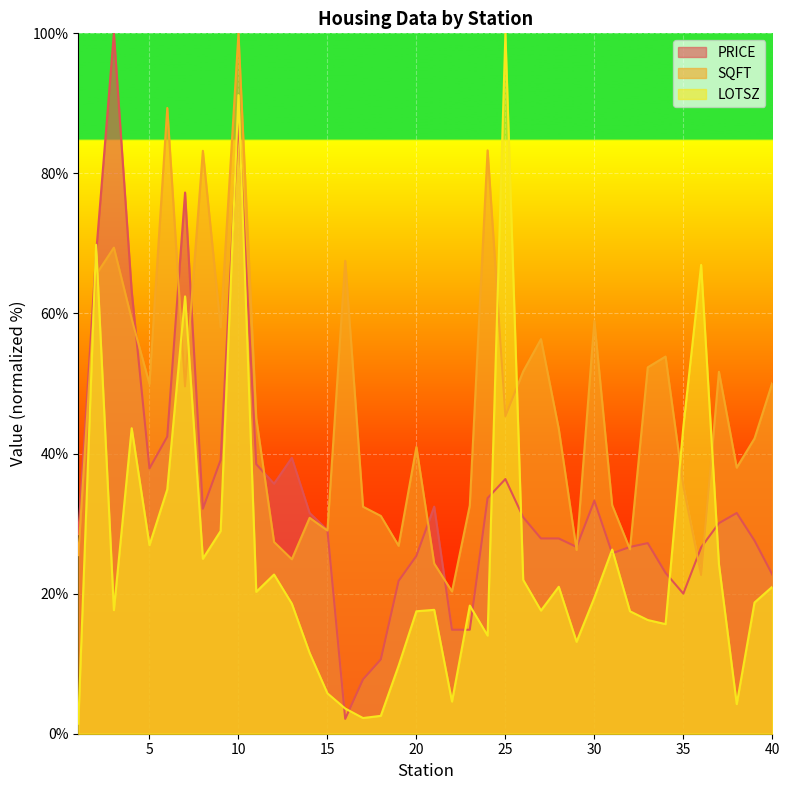

Does the chart display data point markers on the line(s)?

No